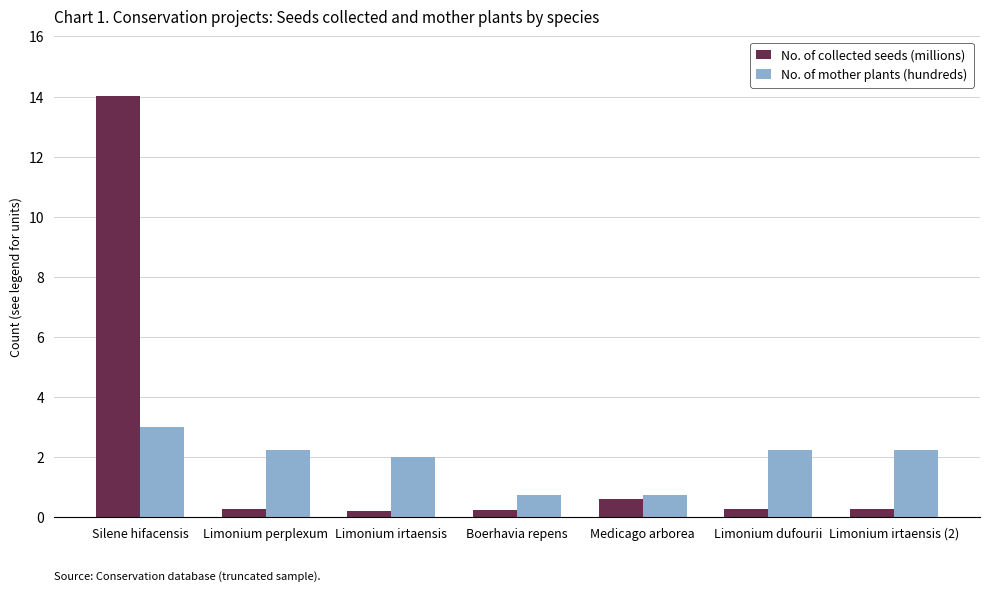

Which series has the widest spread of values?

No. of collected seeds (millions)